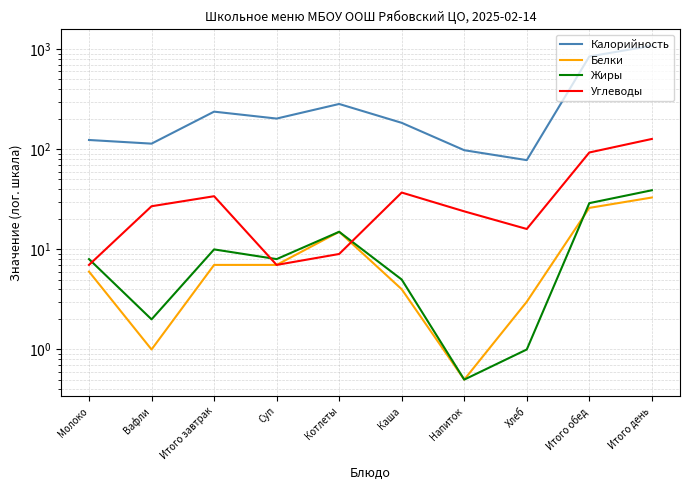

The Жиры series shows 61.7 at Итого день. True or false?

False